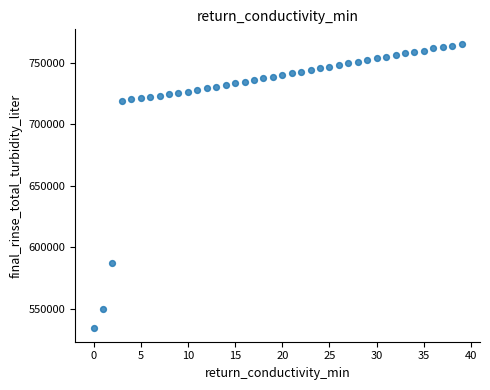

What Y value in the scatter plot is closest to 650342?

587127